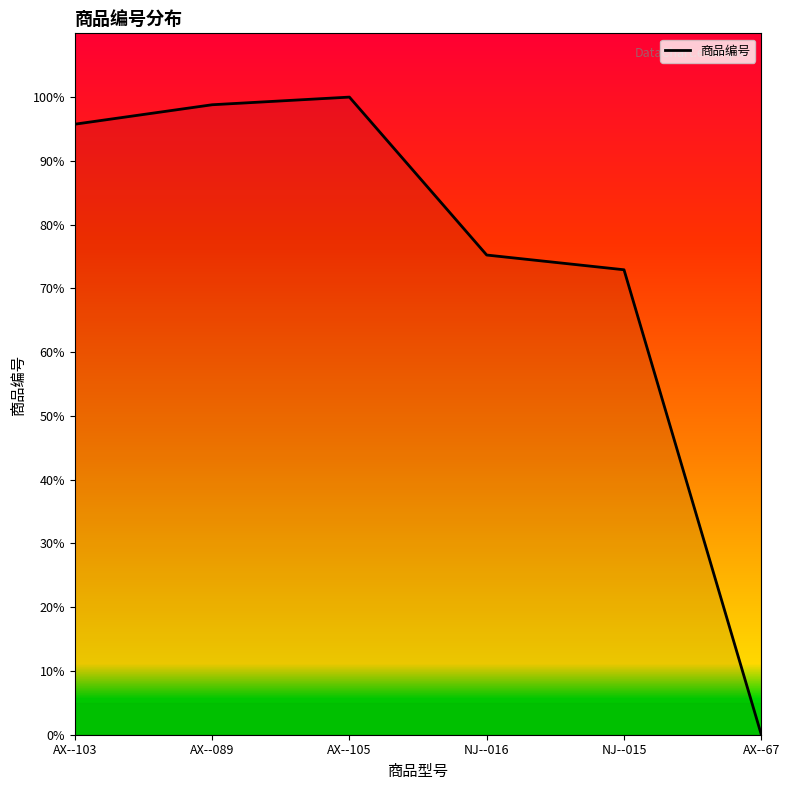

List the labels in order of value, largest first.

AX--105, AX--089, AX--103, NJ--016, NJ--015, AX--67